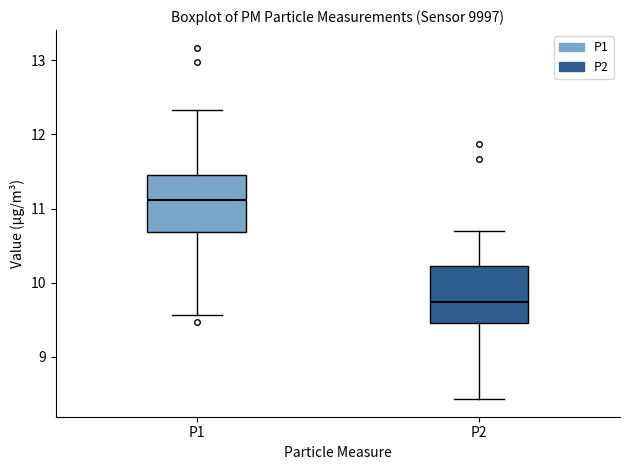

Reading left to right, read every box against the y-axis: the position of its median line, the range the box covers, and the ends of its whiskers. The values are not printed on the chart, so give them approximately, as read against the axis.

P1: median 11.1, box 10.7 to 11.4, whiskers 9.6 to 12.3
P2: median 9.7, box 9.5 to 10.2, whiskers 8.4 to 10.7